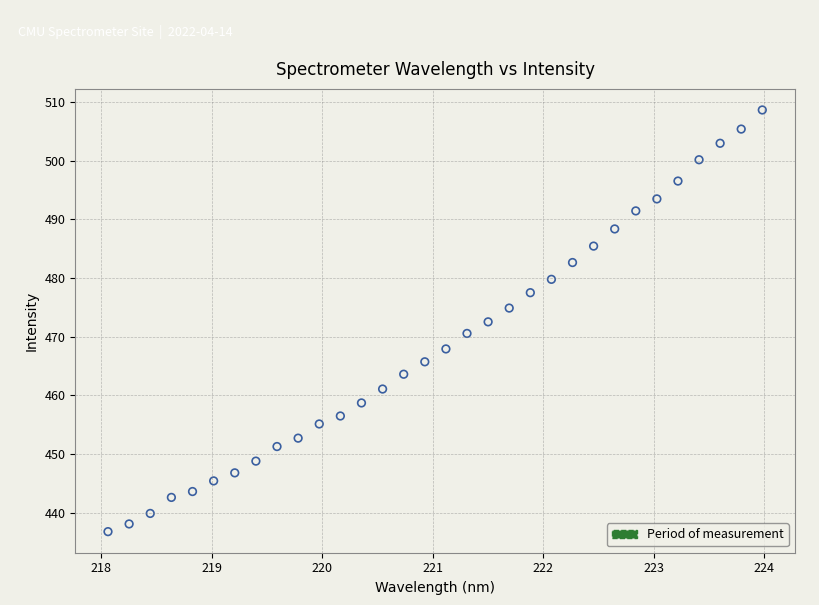

What is the range of Y values (max minus min)?

71.9